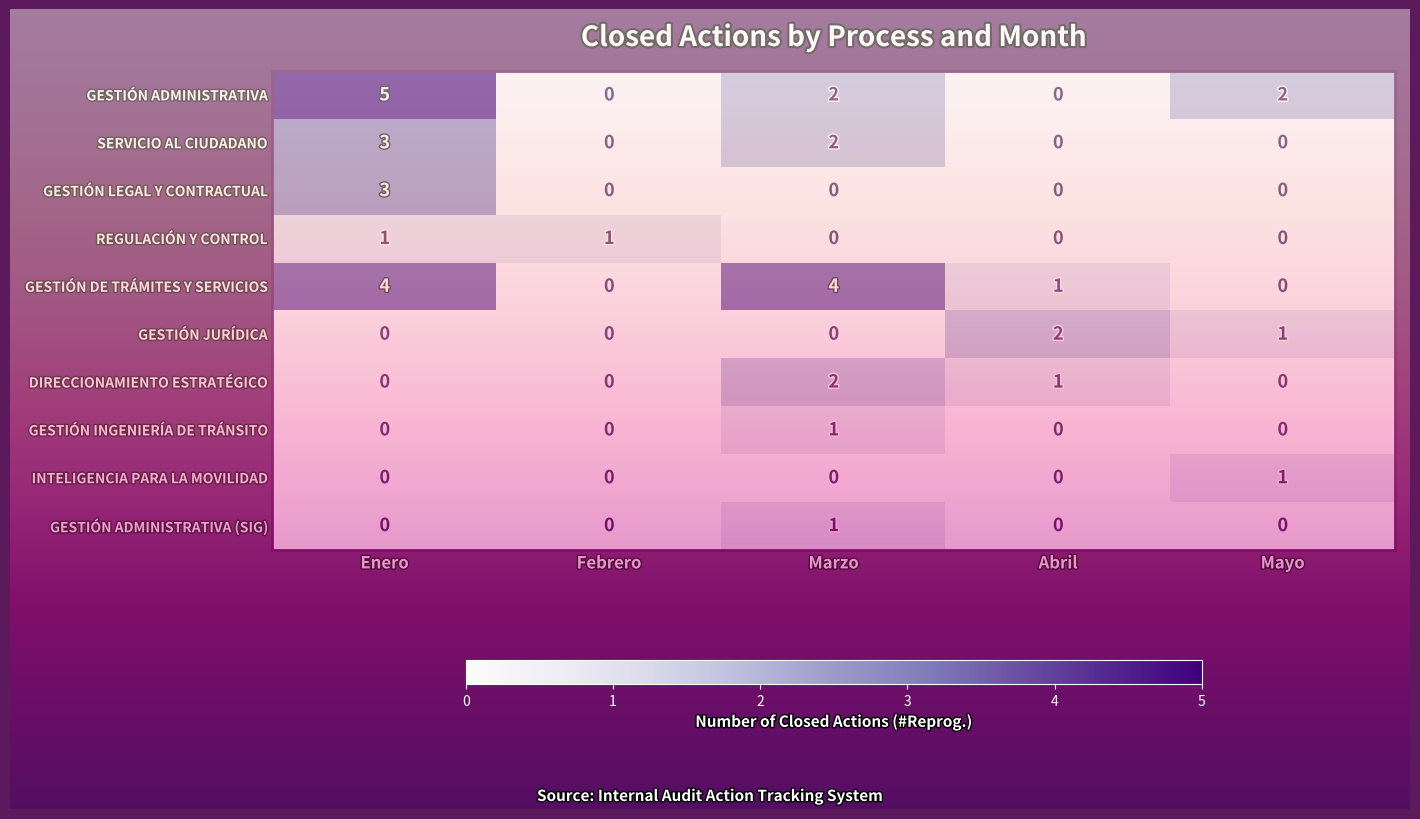

The value of Enero at GESTIÓN ADMINISTRATIVA (SIG) is -2. True or false?

False